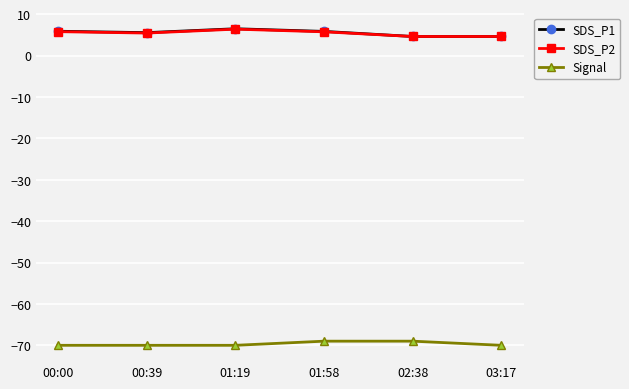

The SDS_P2 series shows 5.4 at 00:39. True or false?

True